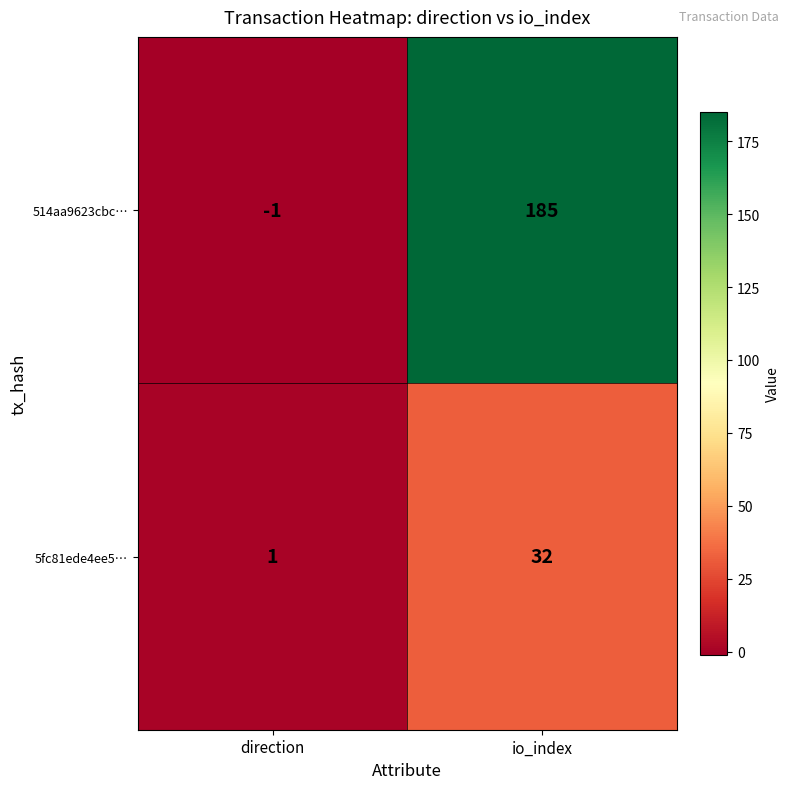

Which series changed the most between direction and io_index?

514aa9623cbc…